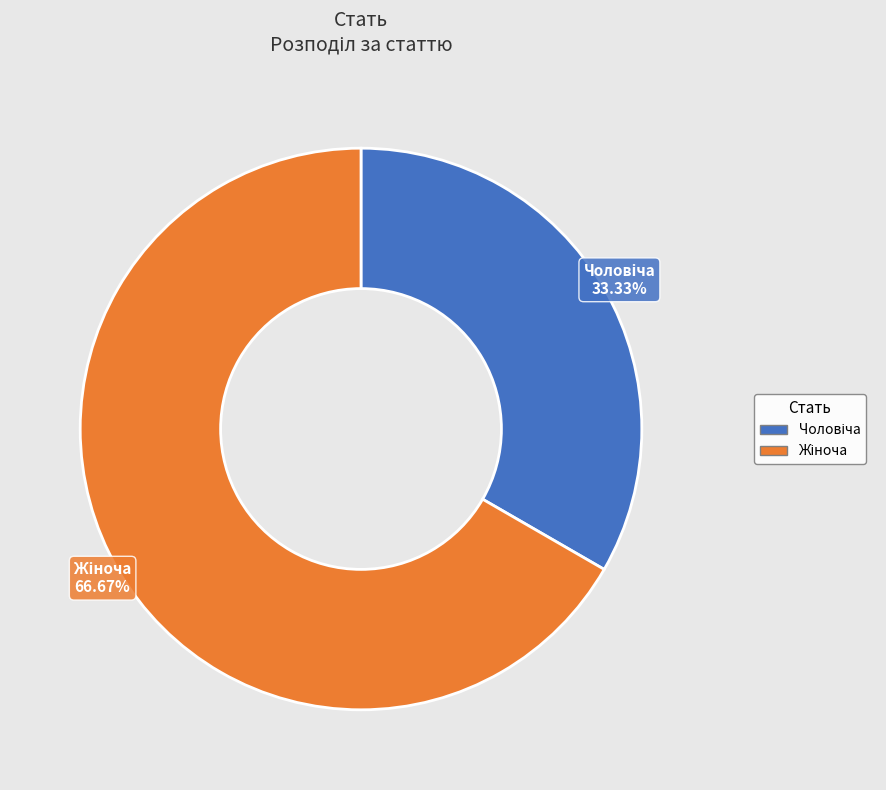

Is there any slice that represents more than half of the pie?

Yes